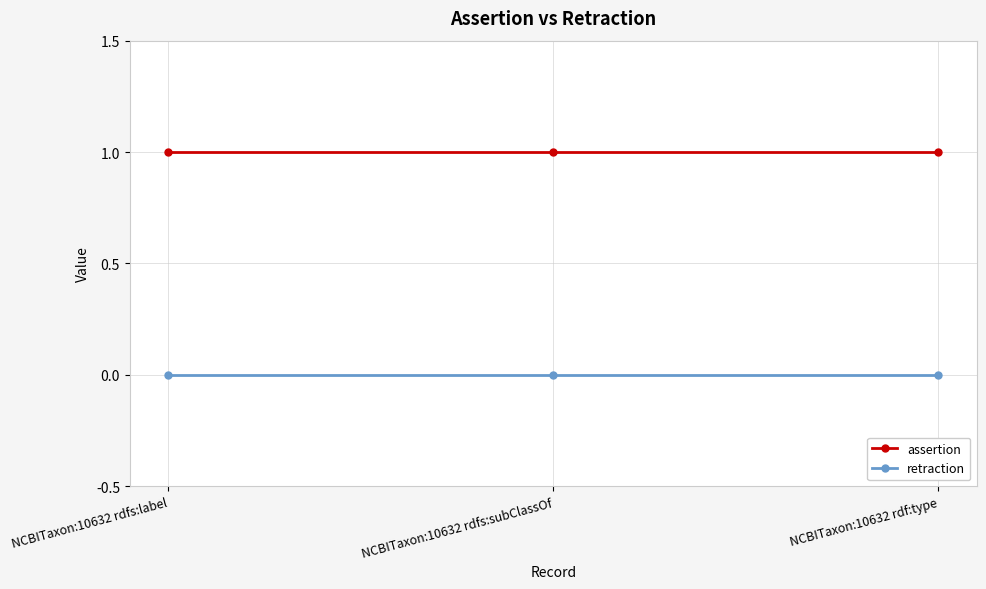

Reading right to left, list all the values displayed in this chart.

assertion: 1	1	1
retraction: 0	0	0